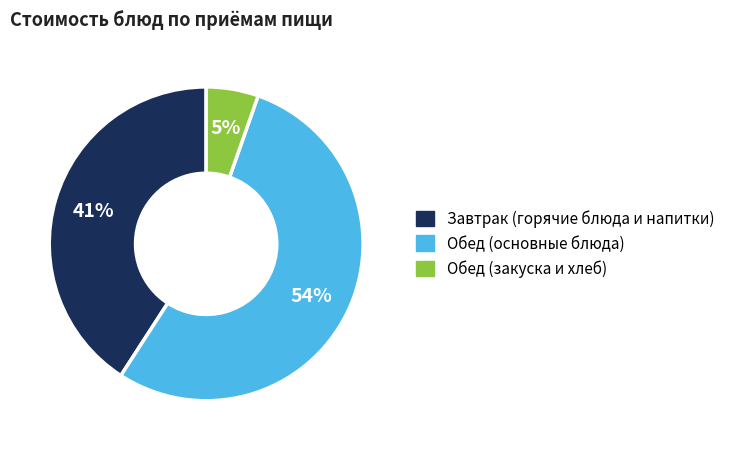

Which has a higher value, Обед (закуска и хлеб) or Обед (основные блюда)?

Обед (основные блюда)